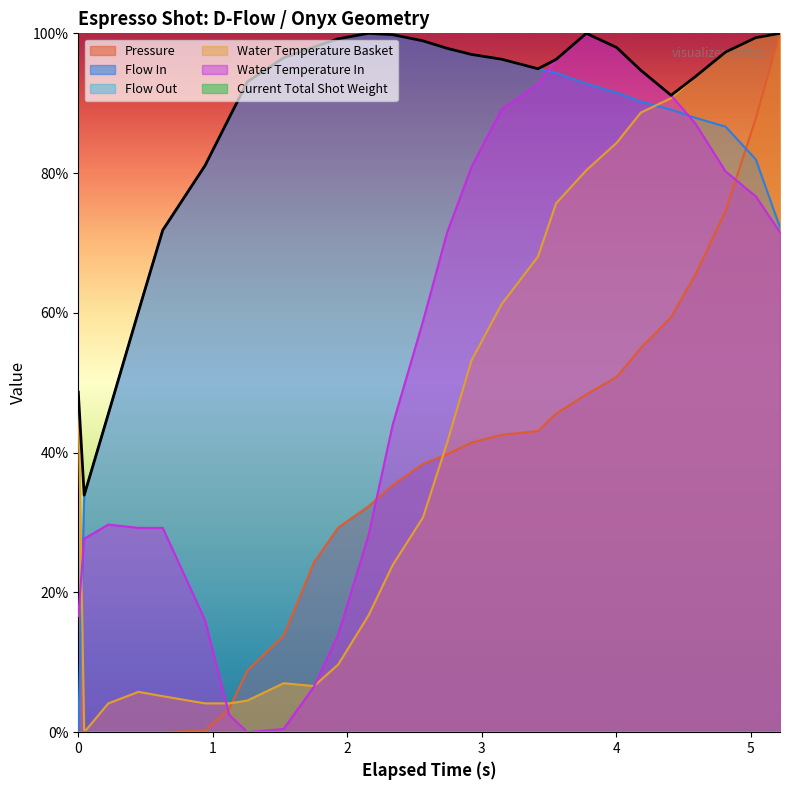

Which has a higher value, 5 or 4?

5